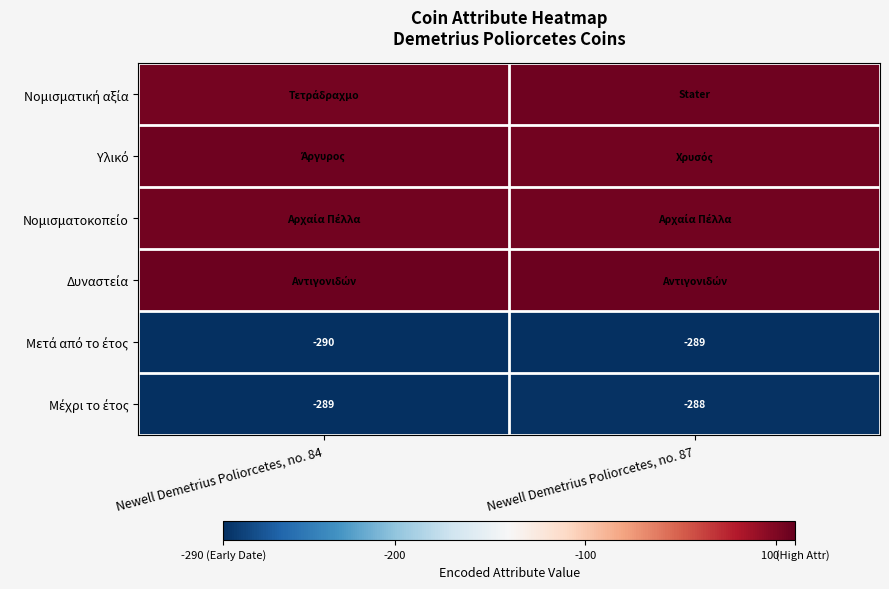

How many data points does each series have?

2